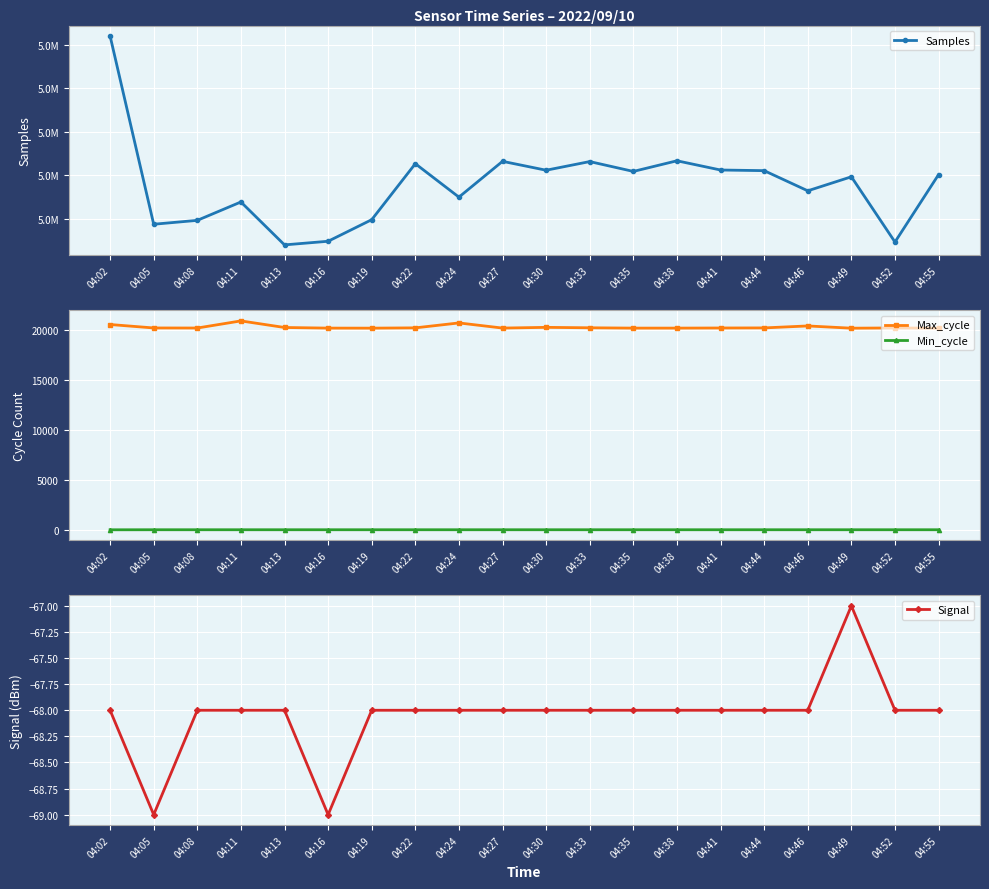

What is the smallest value displayed?

-69